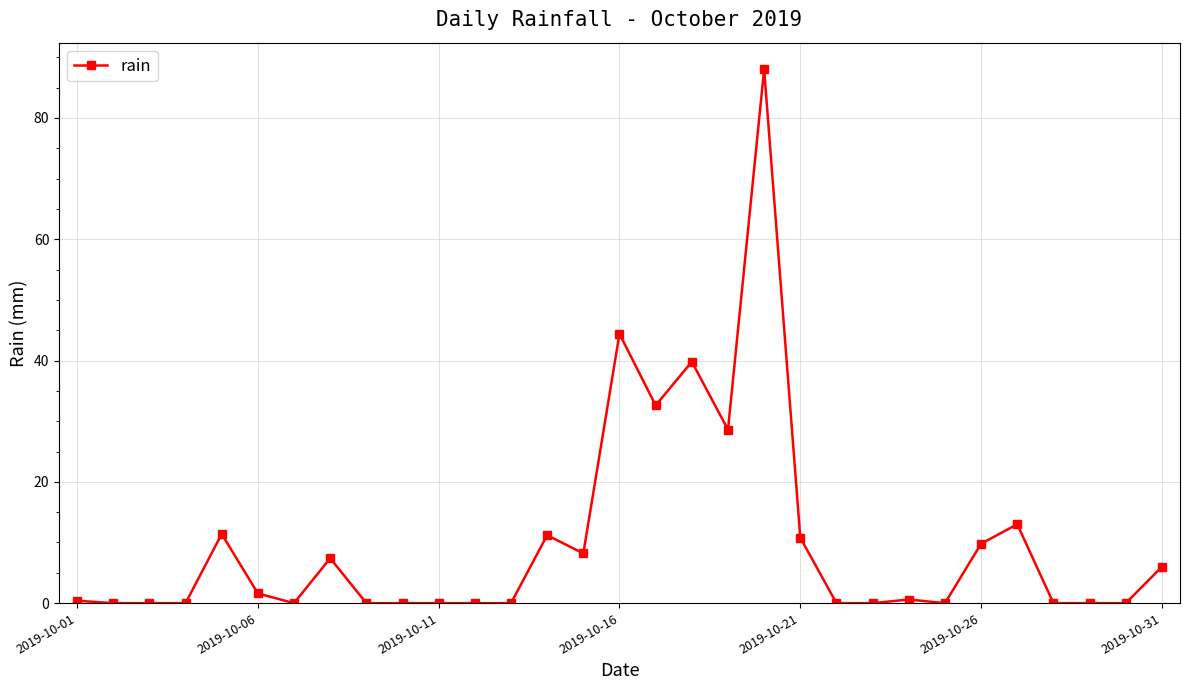

True or false: the data has more than 2 interior local peaks.

True